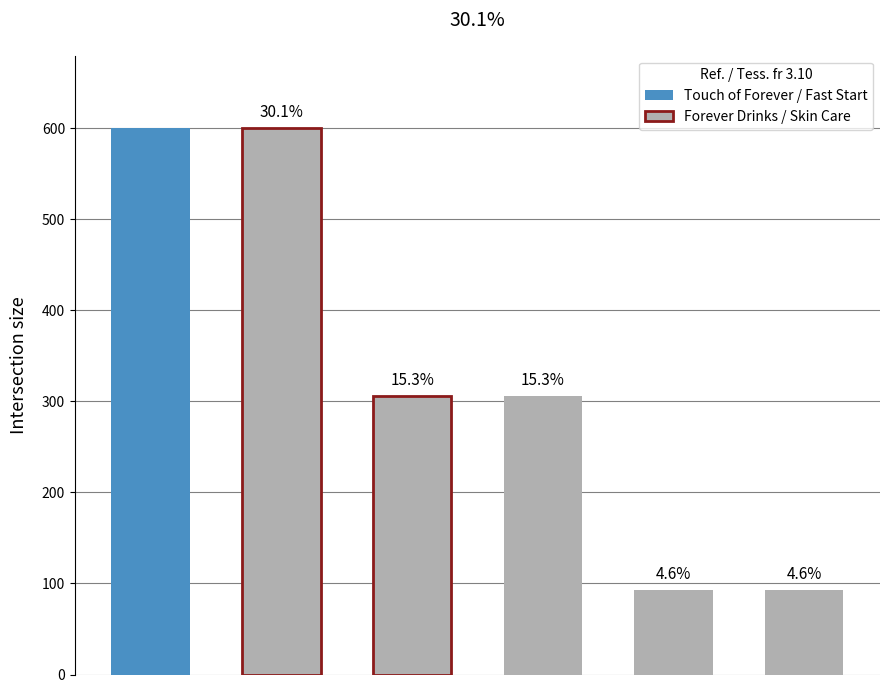

What is the sum of all values?

1996.6